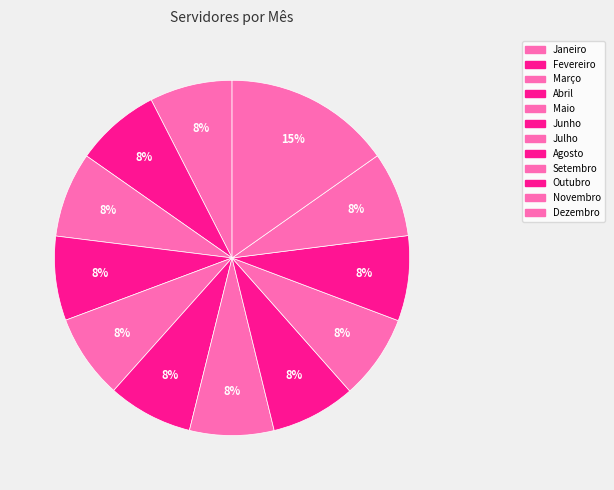

Is it true that Agosto is 8% of the pie?

True